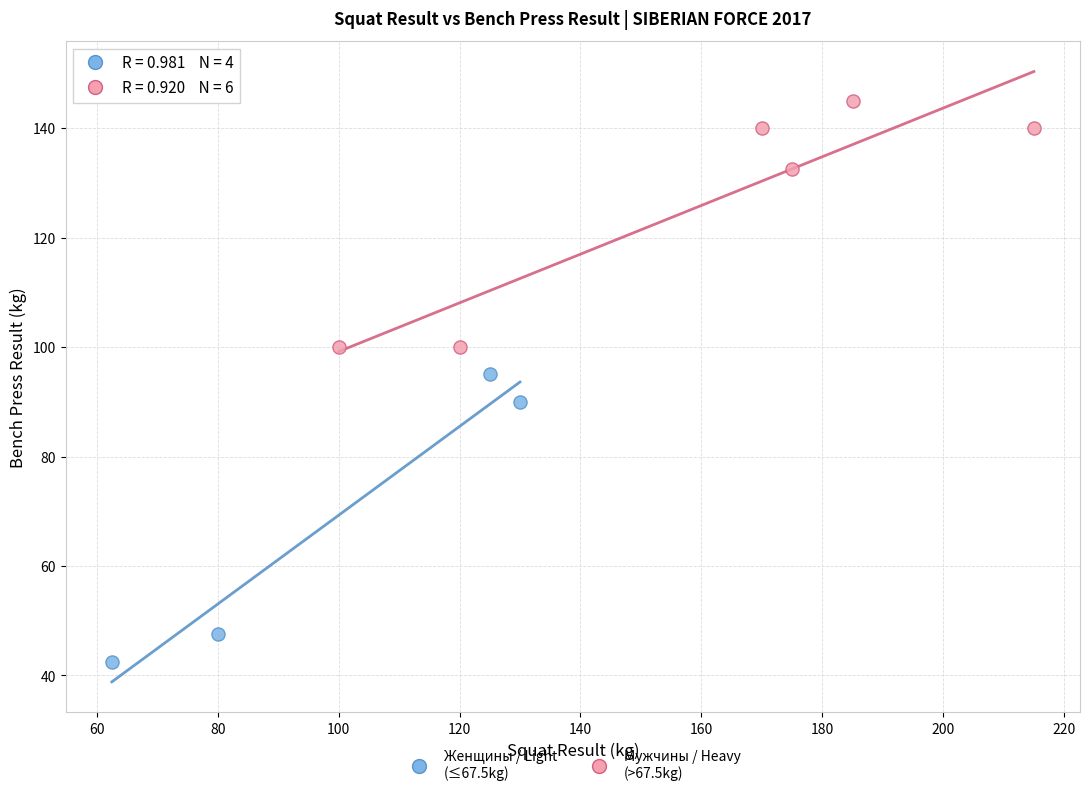

Which series reaches the maximum Y coordinate?

Мужчины / Heavy (>67.5kg)